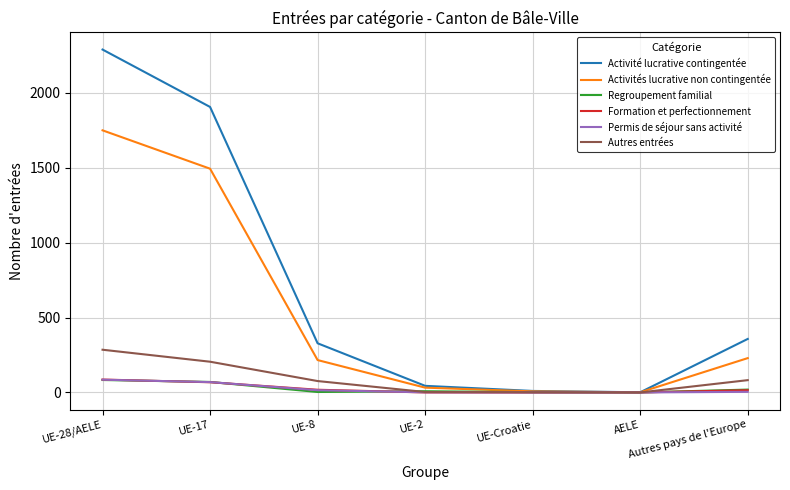

The Activités lucrative non contingentée series shows 229 at Autres pays de l'Europe. True or false?

True